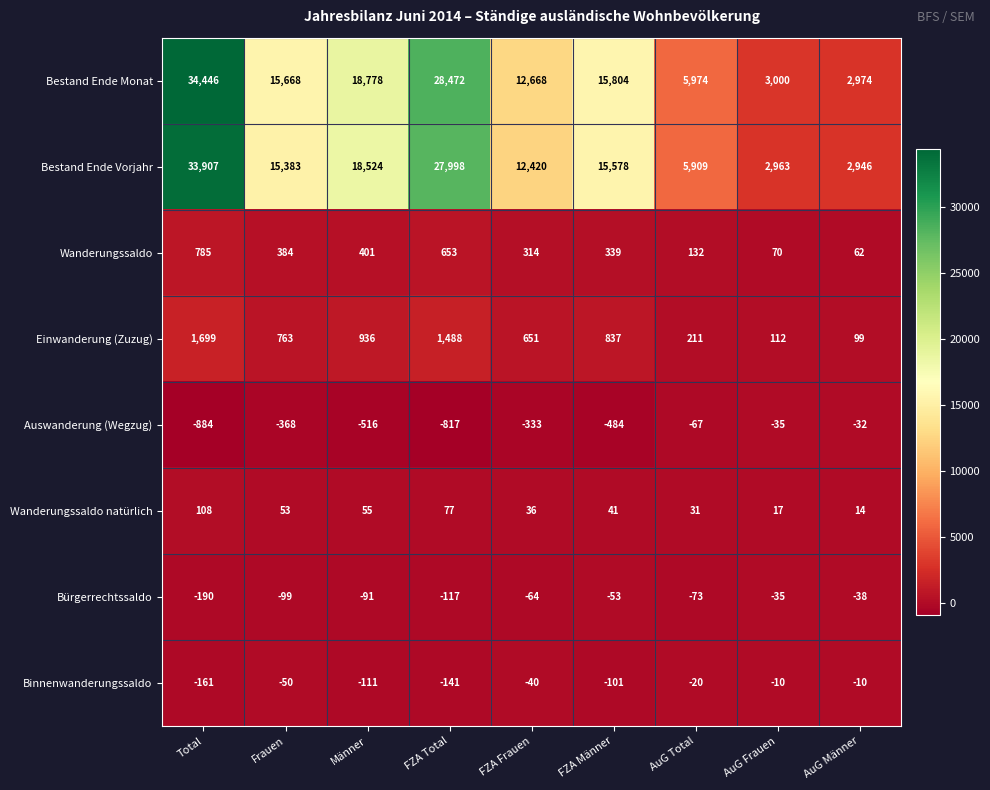

The value of Auswanderung (Wegzug) at FZA Frauen is -333. True or false?

True